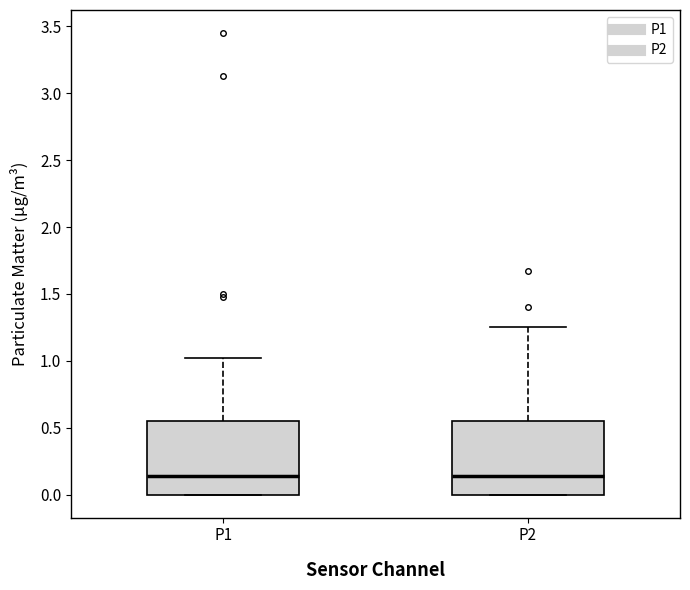

Reading left to right, transcribe this box plot: for each box, give where its median line is, the range the box spans, and where its two whiskers end, as read against the y-axis. The values are not printed on the chart, so give them approximately, as read against the axis.

P1: median 0.15, box 0.00 to 0.55, whiskers 0.00 to 1.00
P2: median 0.15, box 0.00 to 0.55, whiskers 0.00 to 1.25